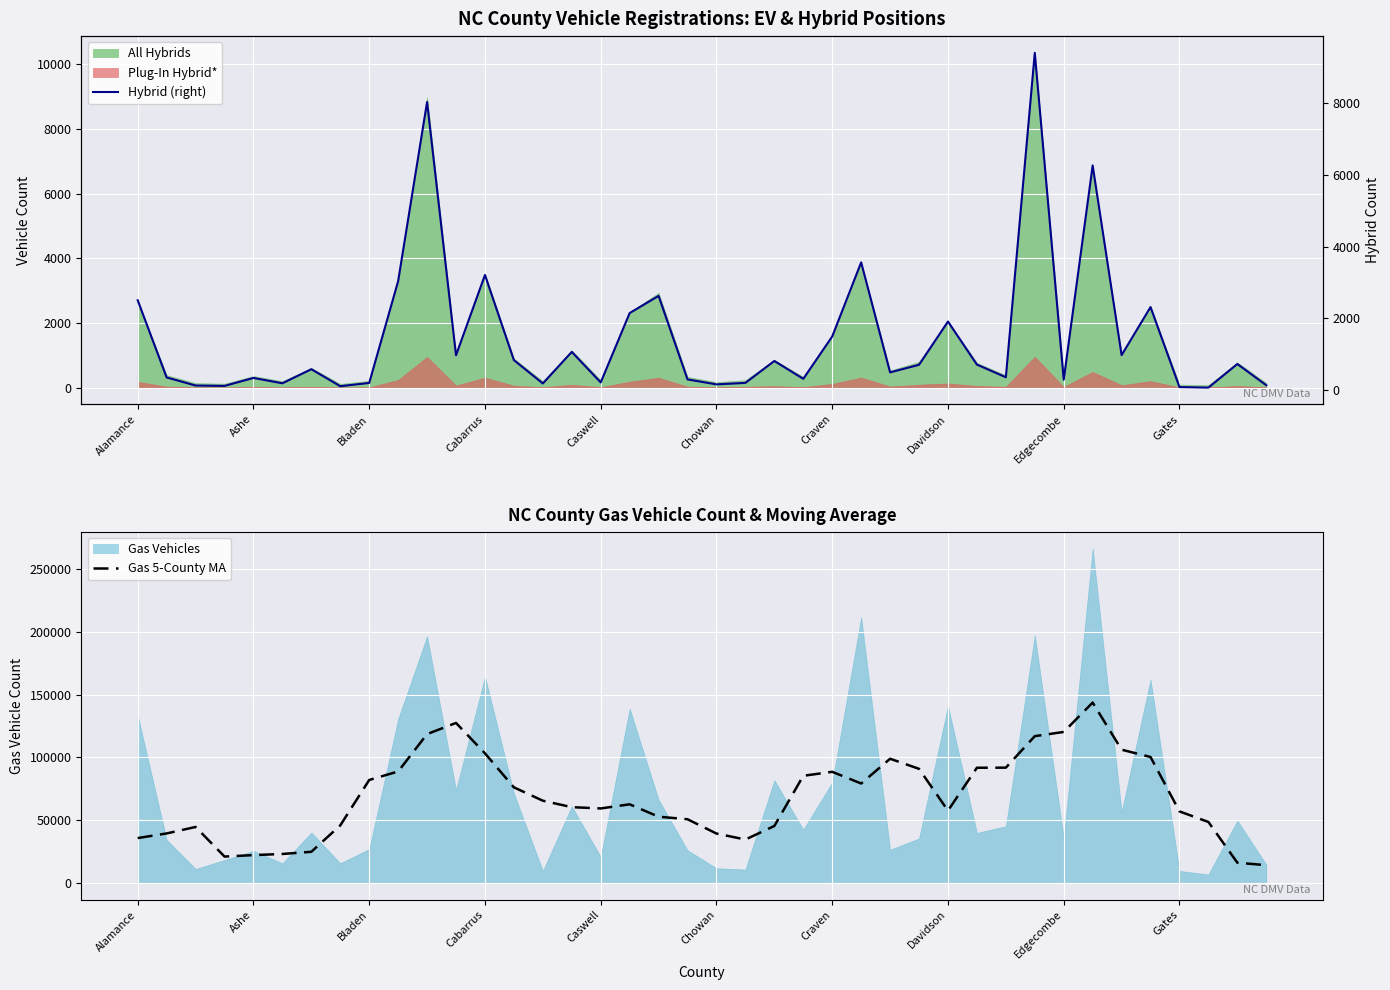

Which series has the largest range (max minus min)?

Gas 5-County MA